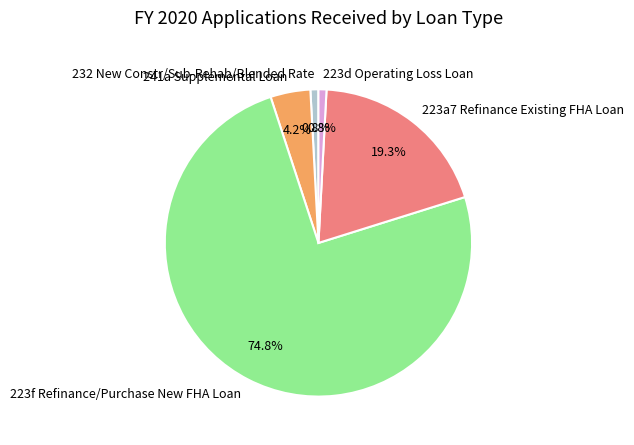

How many segments does this pie chart have?

5